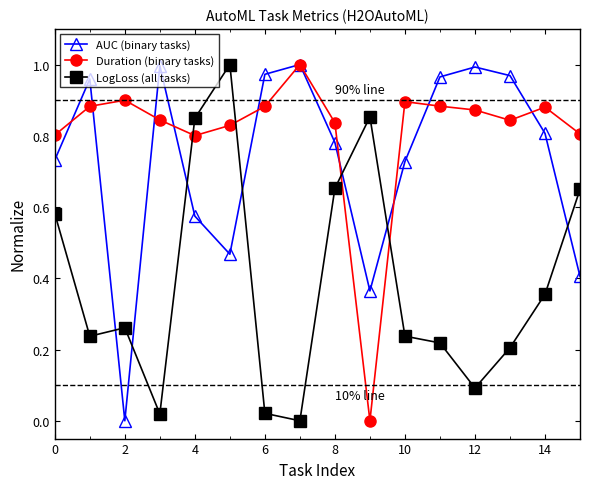

How many values in Duration (binary tasks) are above zero?

15